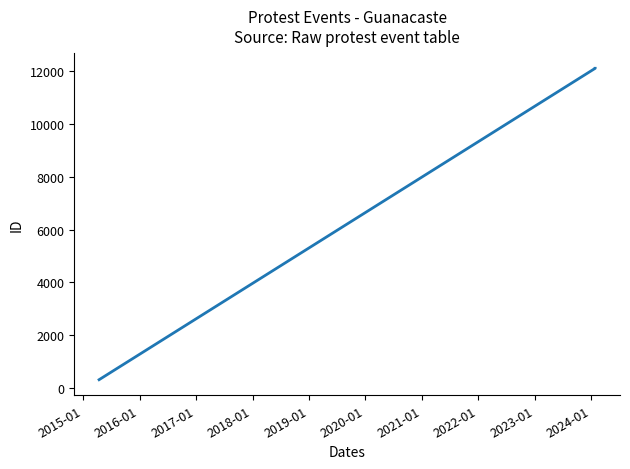

How many data points are above 12116?

1